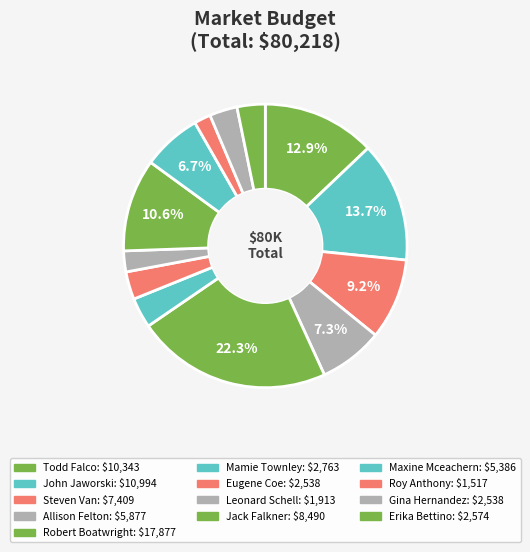

To the nearest percent, what is the difference between the largest and smallest slice percentages?

20%